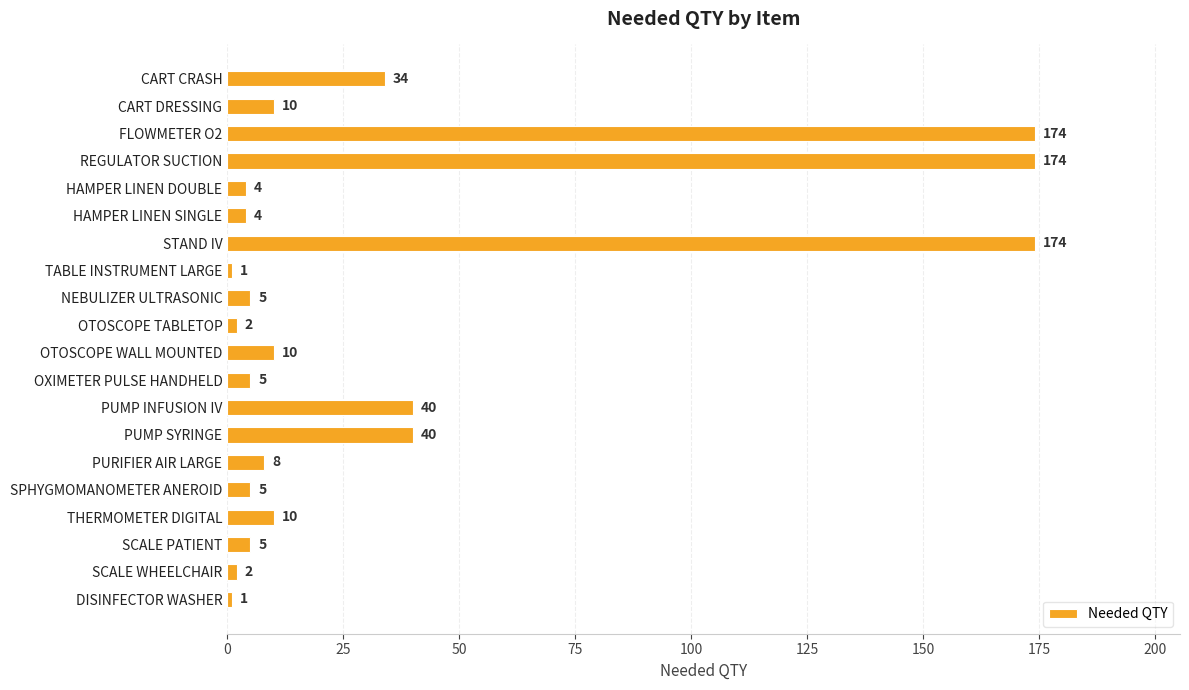

What is the change in value from FLOWMETER O2 to SCALE WHEELCHAIR?

-172